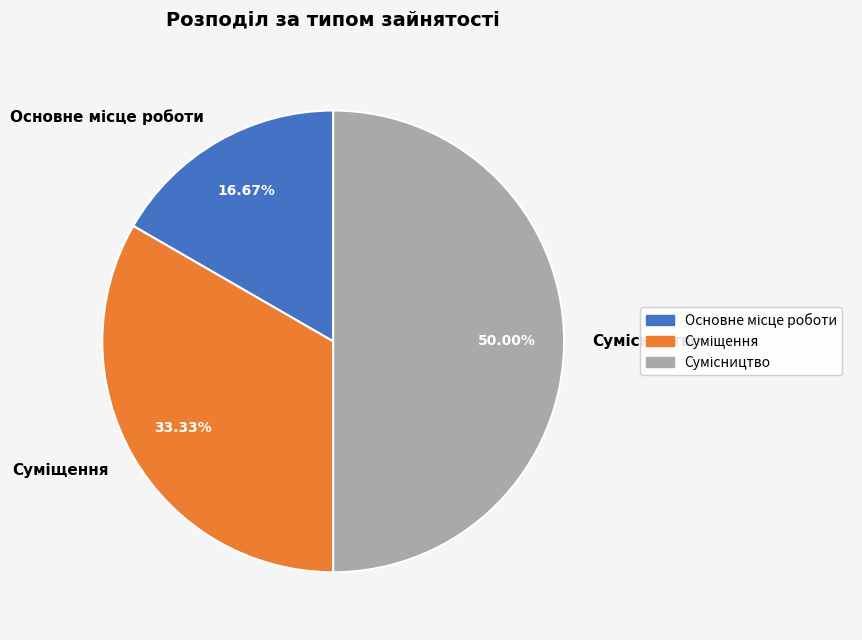

How many segments does this pie chart have?

3